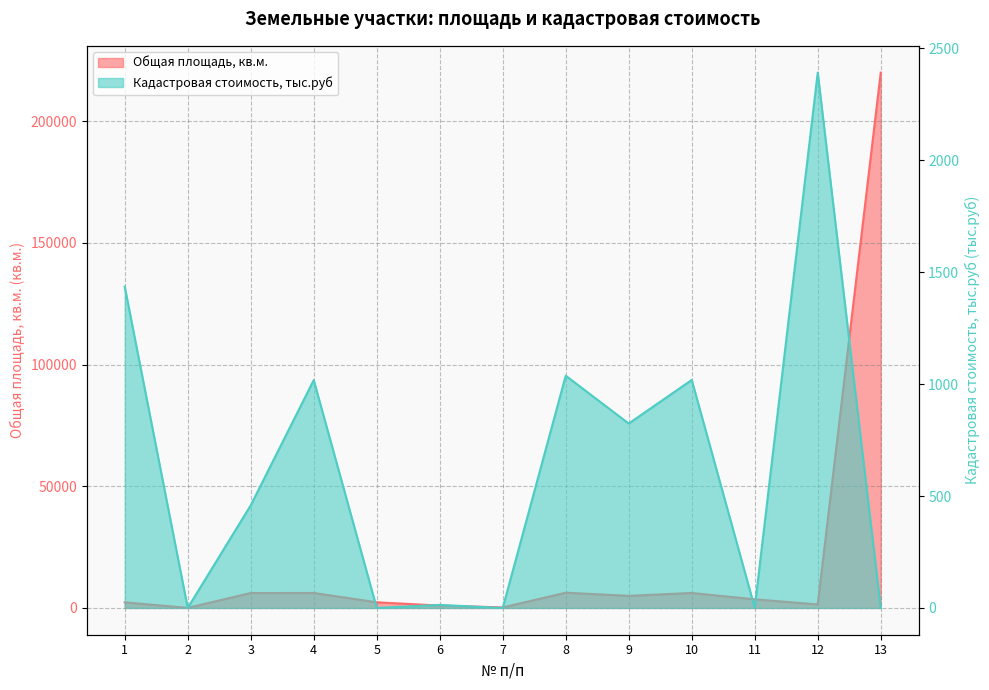

Between 4 and 7, which series saw the biggest shift?

Общая площадь, кв.м.